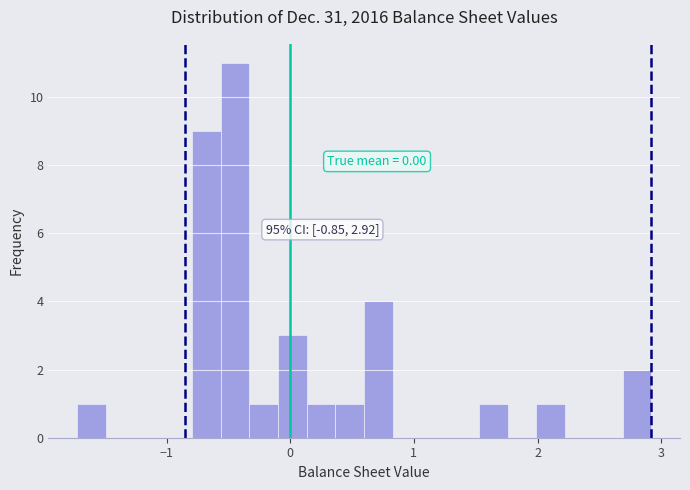

Read against the x-axis, roughly where is the centre of the tallest bar?

-0.4